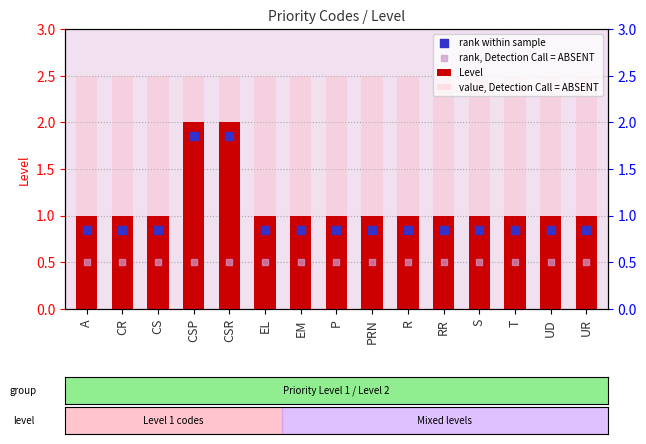

Which series contains the lowest Y value?

rank, Detection Call = ABSENT